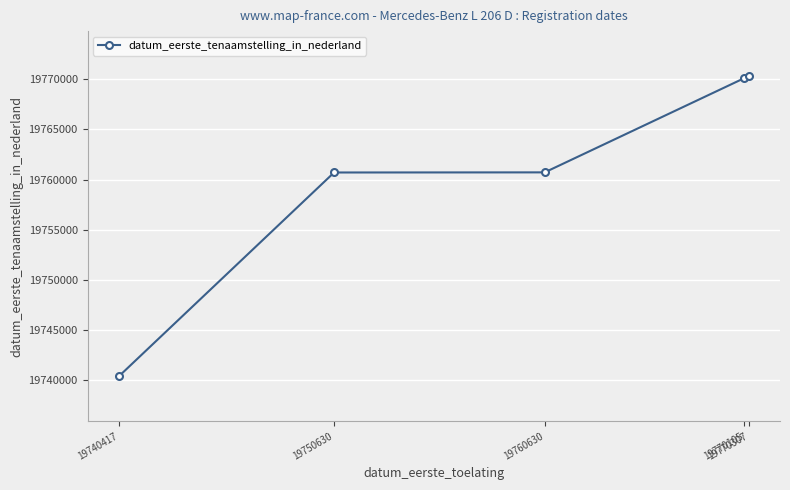

True or false: the data has more than 2 interior local peaks.

False